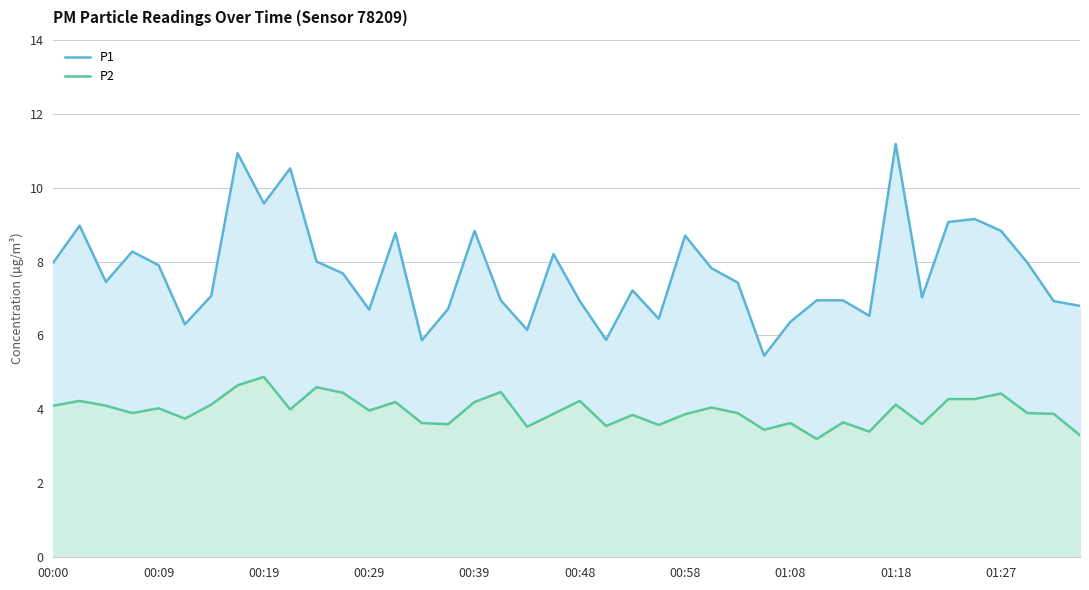

What are all the series names shown in the legend?

P1, P2